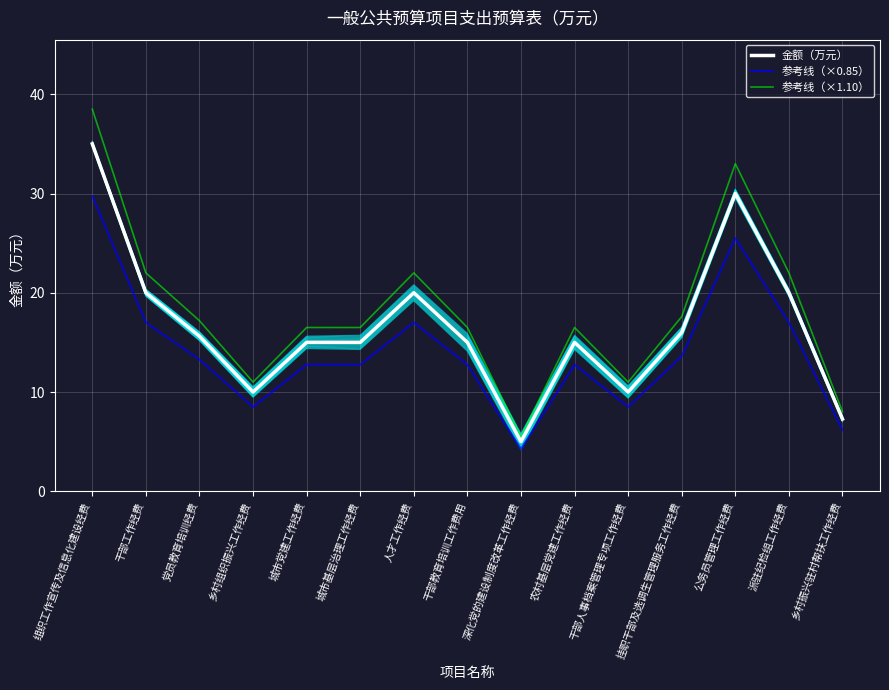

What is the sum of all 参考线（×1.10） values?

273.8